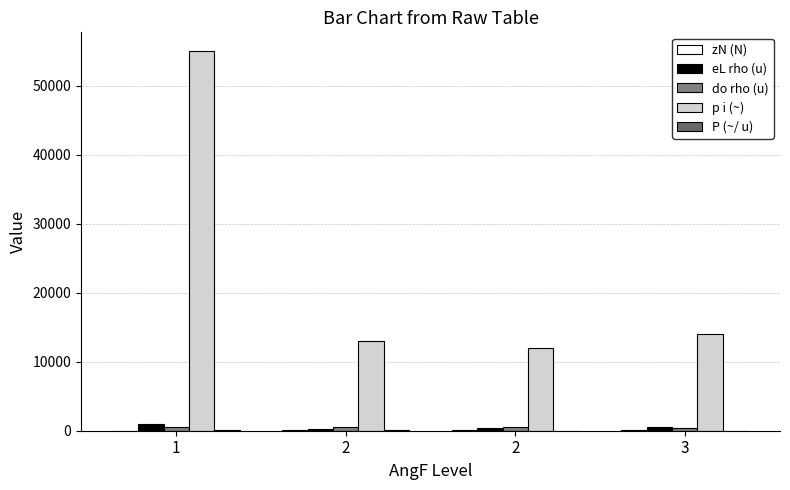

What is the sum of the eL rho (u) values at 1 and 3?

1400.0